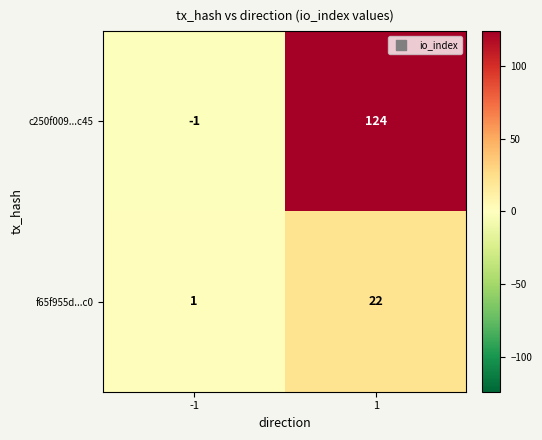

How many positive values does the c250f009...c45 series have?

1